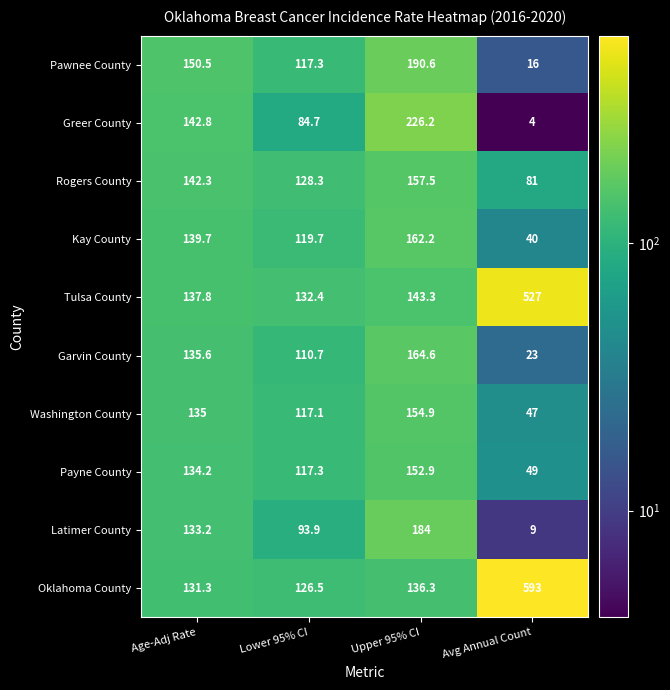

How many values in the Kay County series are below 139?

2